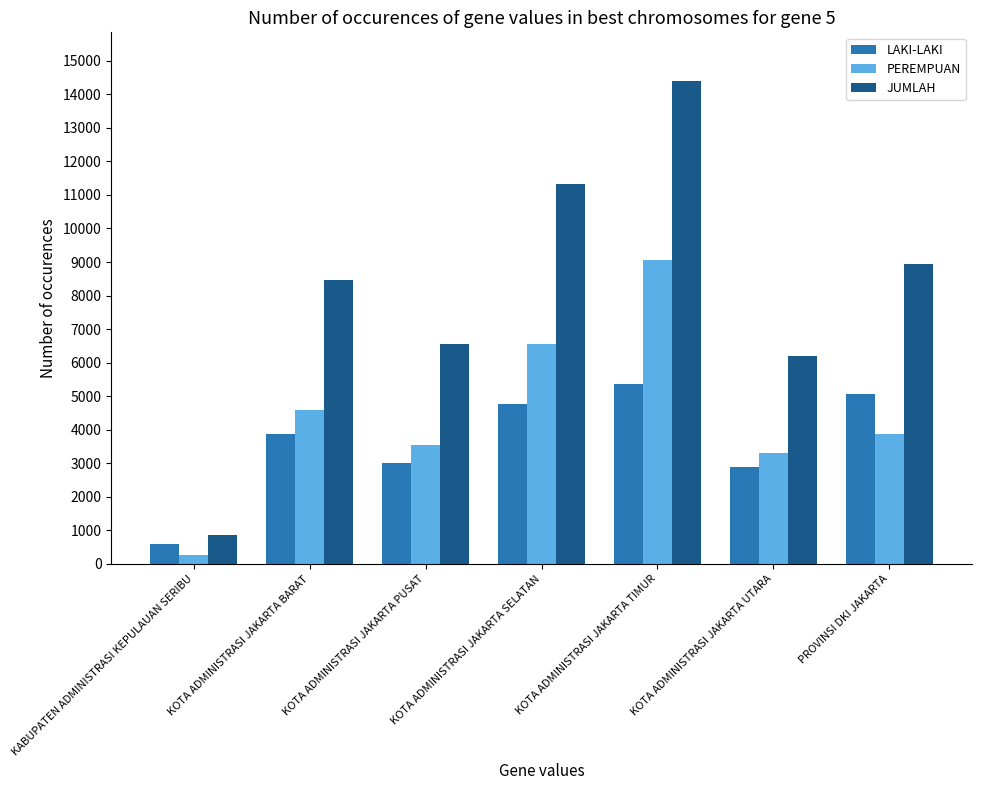

List the series in order of their overall mean, lowest first.

LAKI-LAKI, PEREMPUAN, JUMLAH